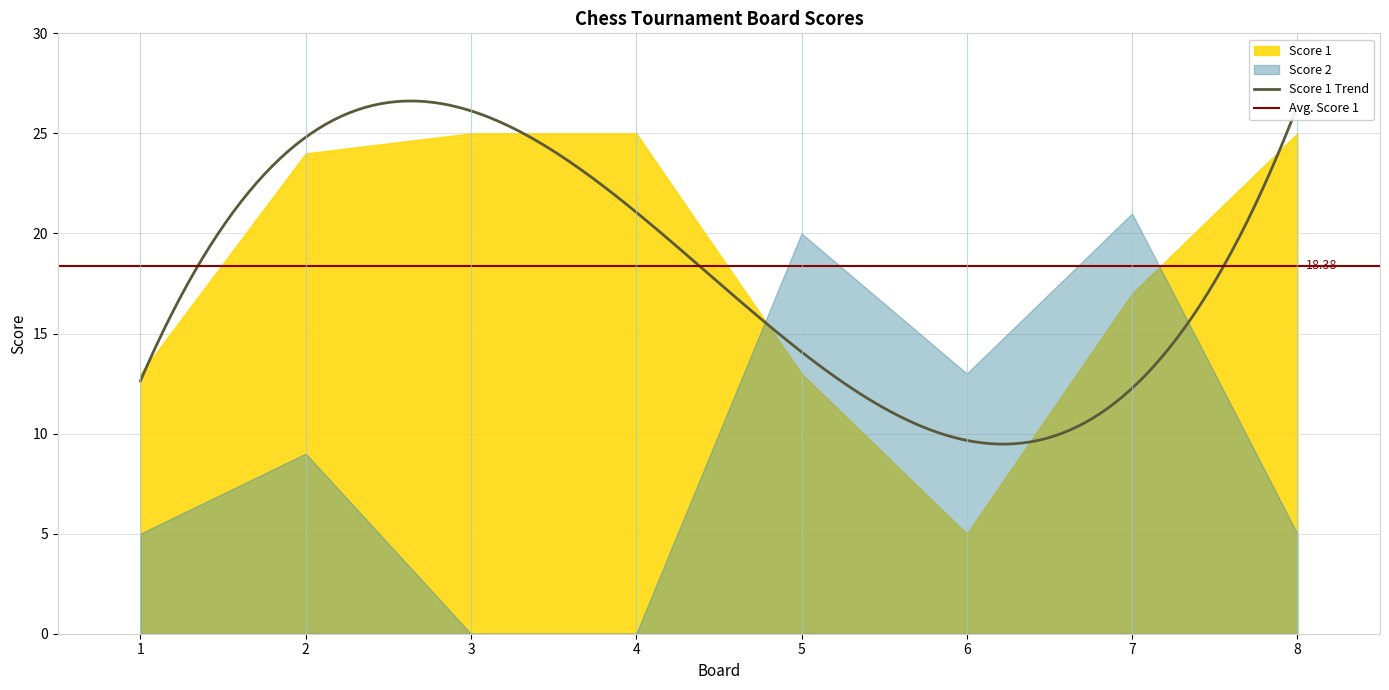

Is the value of Score 2 at 6 greater than the value of Score 1 at 7?

No